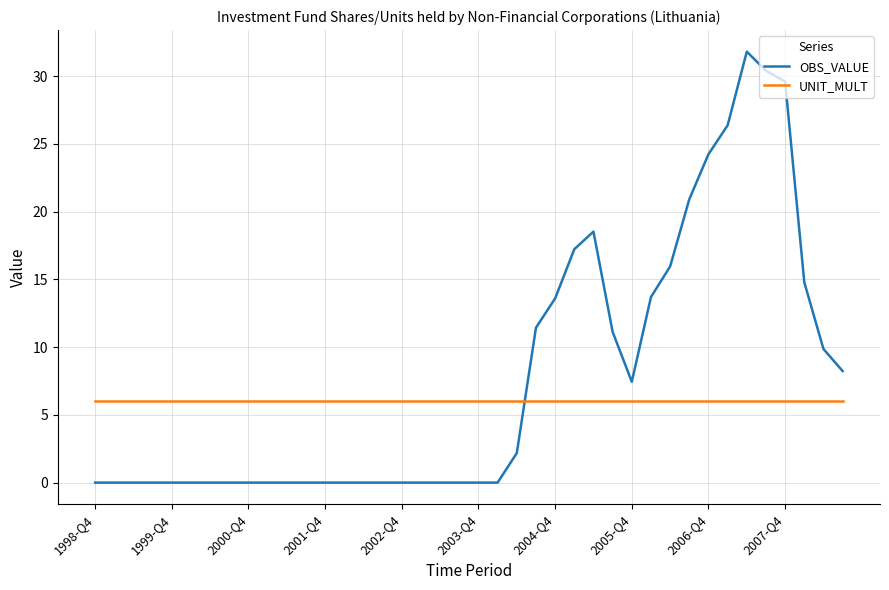

Which series has the widest spread of values?

OBS_VALUE